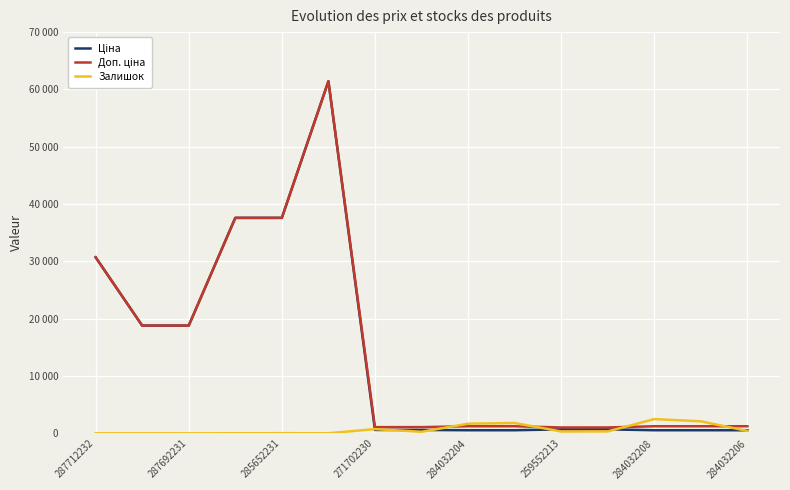

At how many categories does at least one series exceed 25378?

4